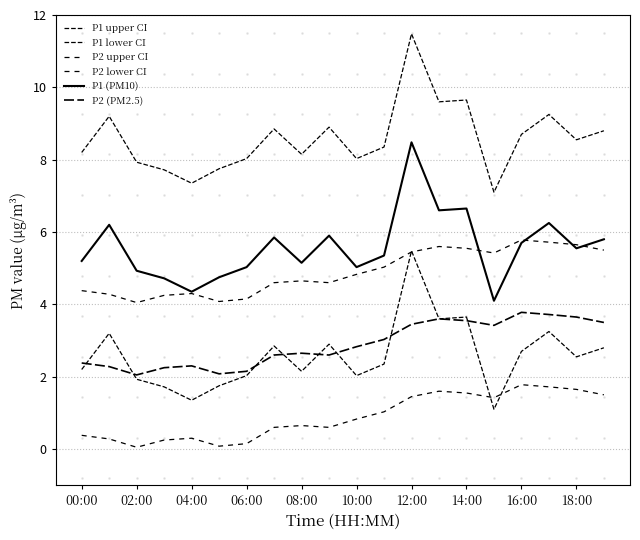

What is the average value of the P1 lower CI series?

2.6